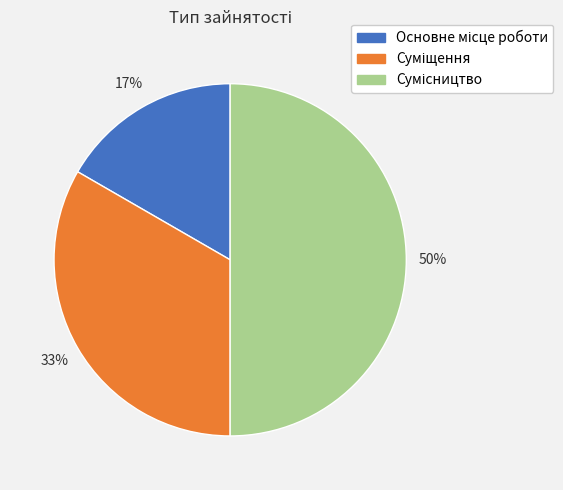

To the nearest percent, what is the difference between the largest and smallest slice percentages?

33%